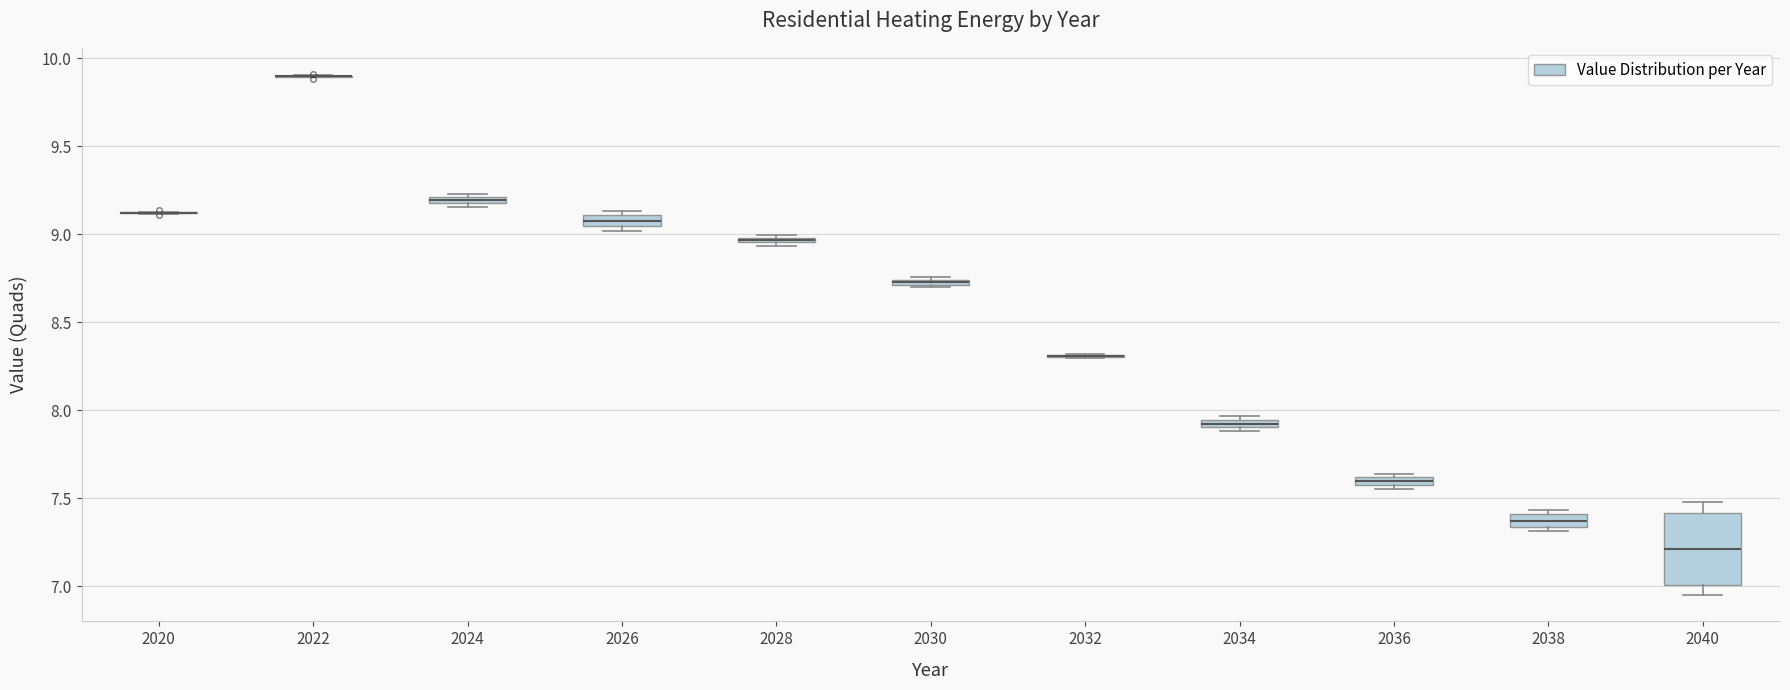

Comparing the boxes themselves (not the whiskers), which one is the tallest?

2040